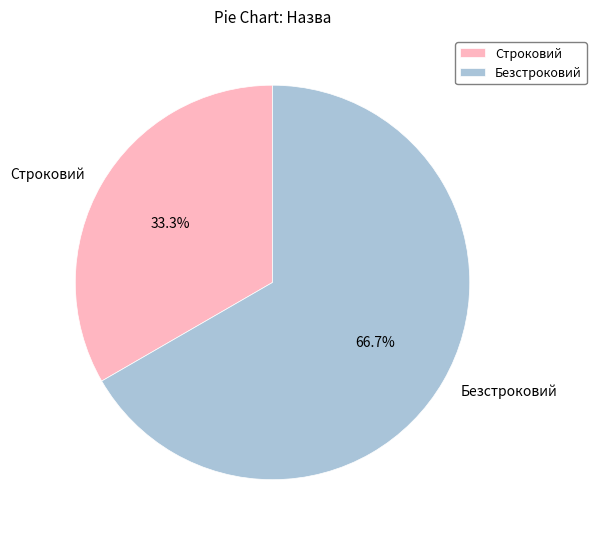

Between Безстроковий and Строковий, which is larger?

Безстроковий